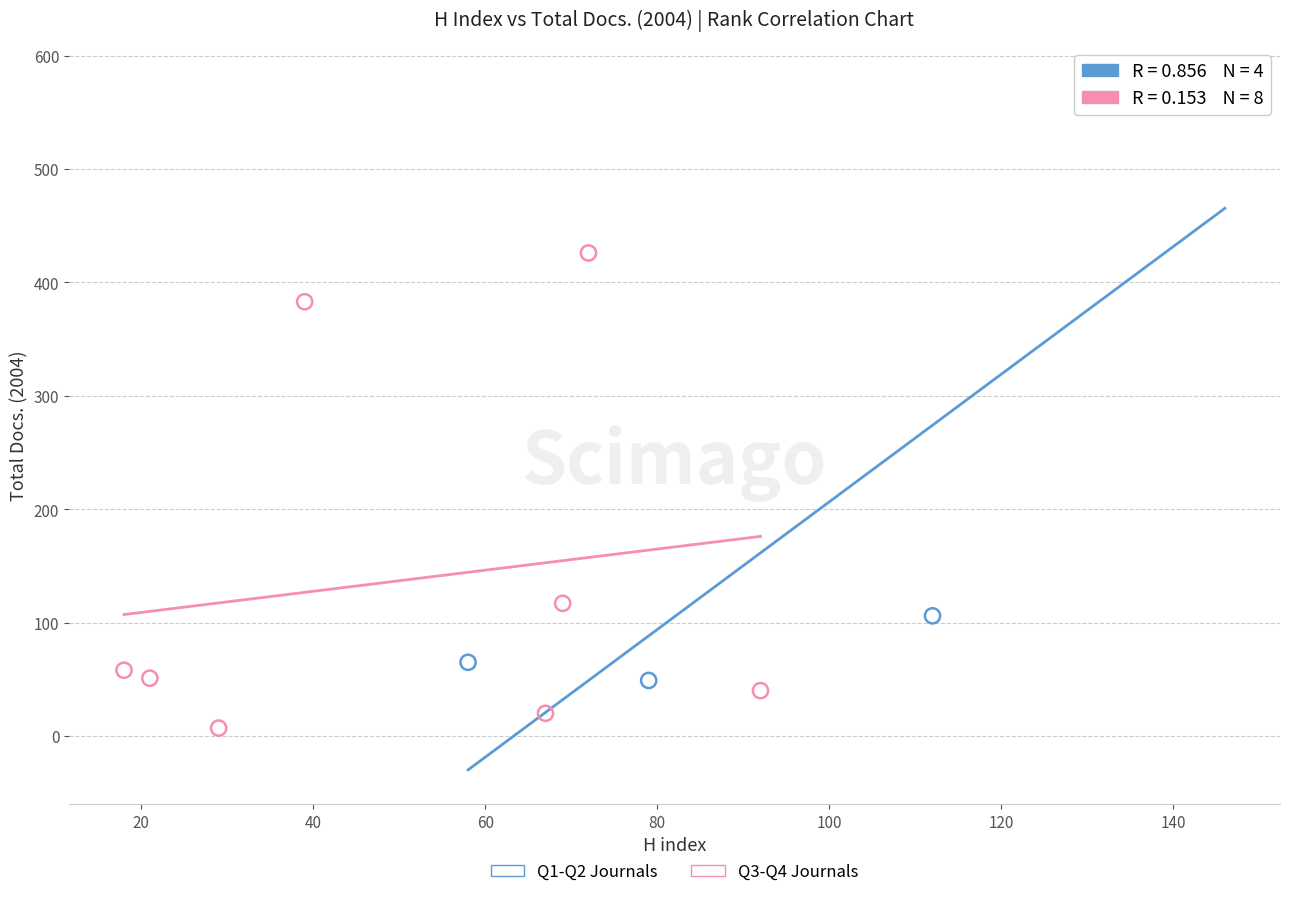

Which series has the widest spread of Y values?

Q1-Q2 Journals